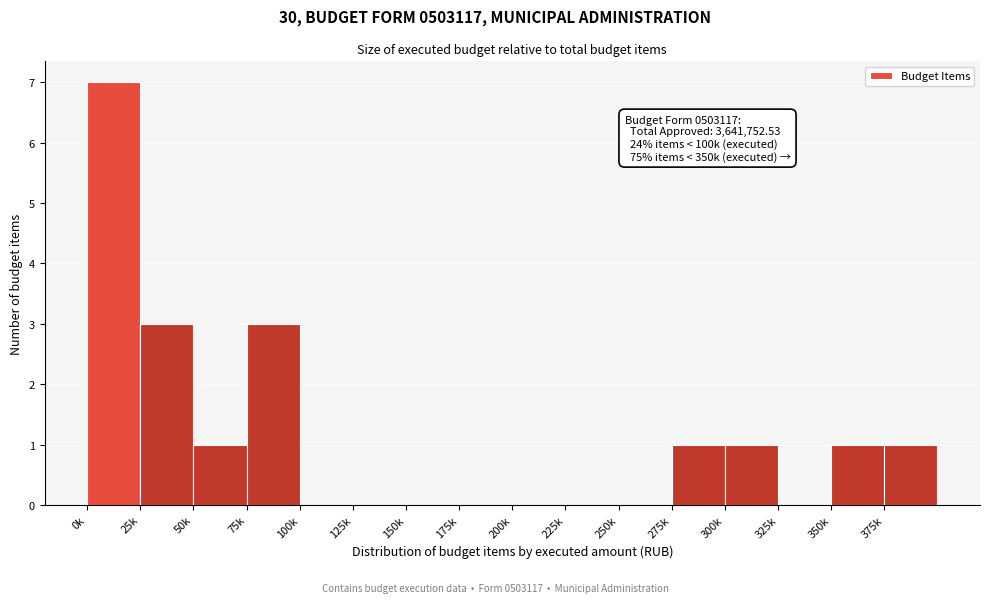

Reading right to left, transcribe all the data shown in this chart.

375k=1	350k=1	325k=0	300k=1	275k=1	250k=0	225k=0	200k=0	175k=0	150k=0	125k=0	100k=0	75k=3	50k=1	25k=3	0k=7